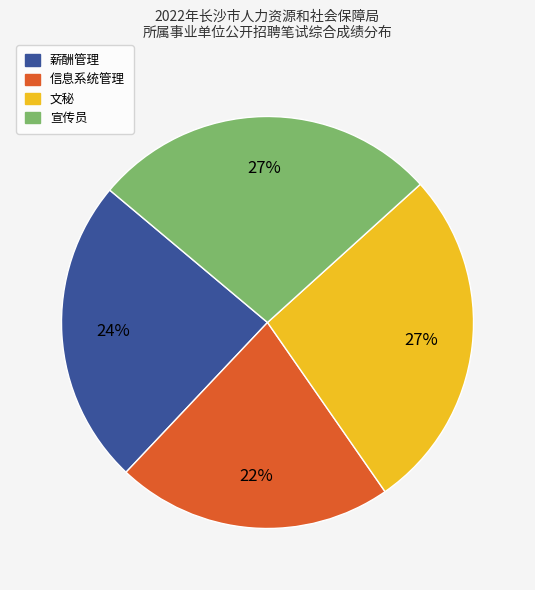

To the nearest percent, what is the difference between the largest and smallest slice percentages?

5%